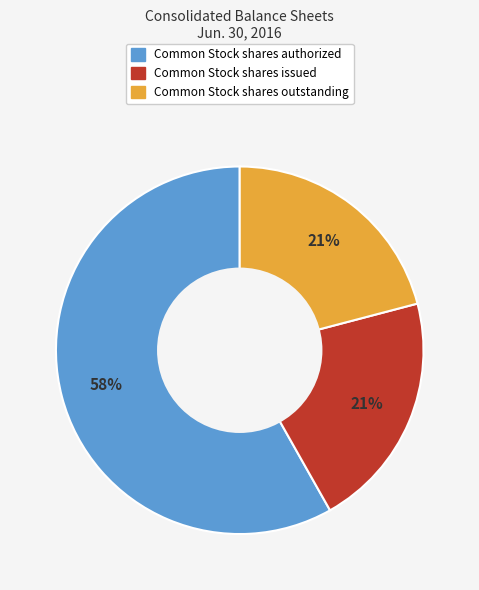

To the nearest percent, what is the average slice percentage?

33%